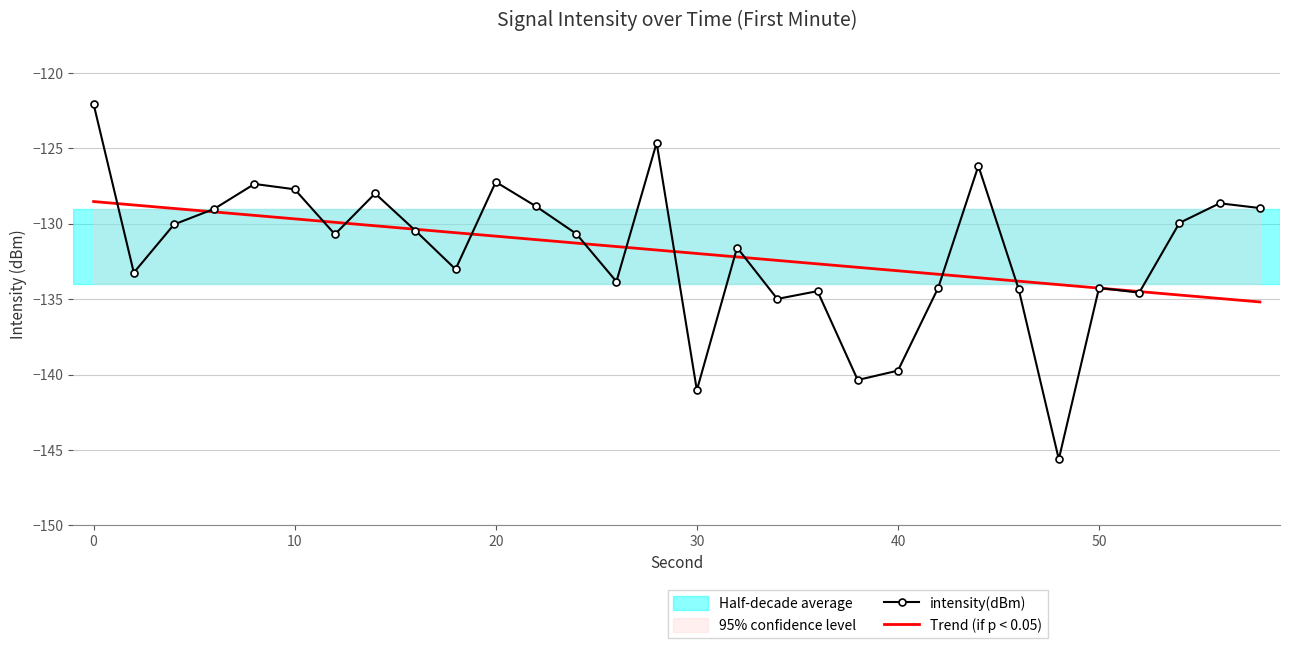

What is the difference between the second highest and minimum values in the Trend (if p < 0.05) series?

6.4